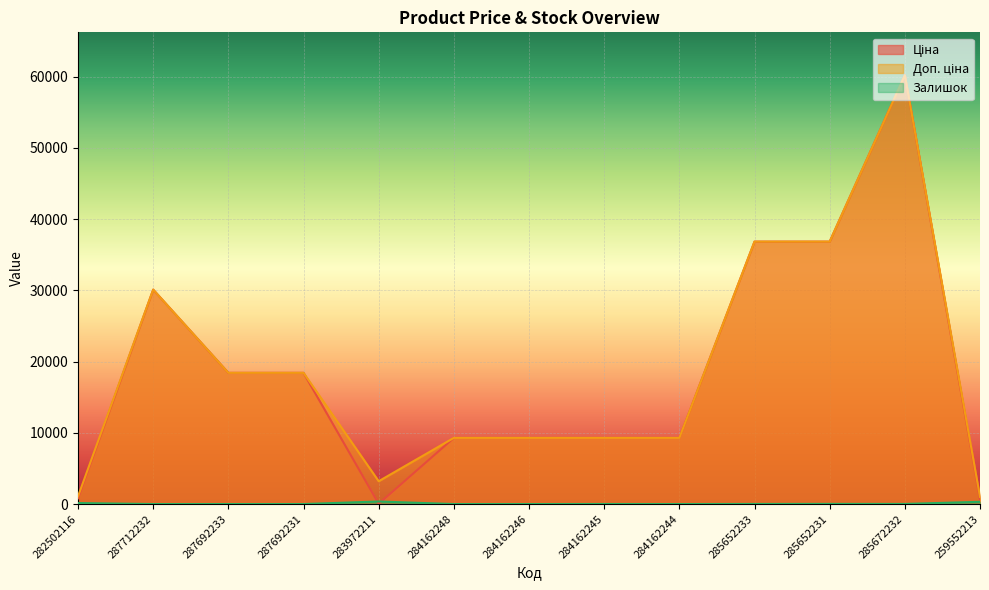

Reading left to right, what are all the values shown in this chart?

Ціна: 282502116=802.1	287712232=30102.8	287692233=18420.9	287692231=18420.9	283972211=32.0	284162248=9290.5	284162246=9290.5	284162245=9290.5	284162244=9290.5	285652233=36841.8	285652231=36841.8	285672232=60205.6	259552213=679.8
Доп. ціна: 282502116=1087.0	287712232=30102.8	287692233=18420.9	287692231=18420.9	283972211=3205.0	284162248=9290.5	284162246=9290.5	284162245=9290.5	284162244=9290.5	285652233=36841.8	285652231=36841.8	285672232=60205.6	259552213=1004.1
Залишок: 282502116=141.0	287712232=0.0	287692233=0.0	287692231=0.0	283972211=360.0	284162248=0.0	284162246=0.0	284162245=8.0	284162244=0.0	285652233=14.0	285652231=23.0	285672232=16.0	259552213=317.0